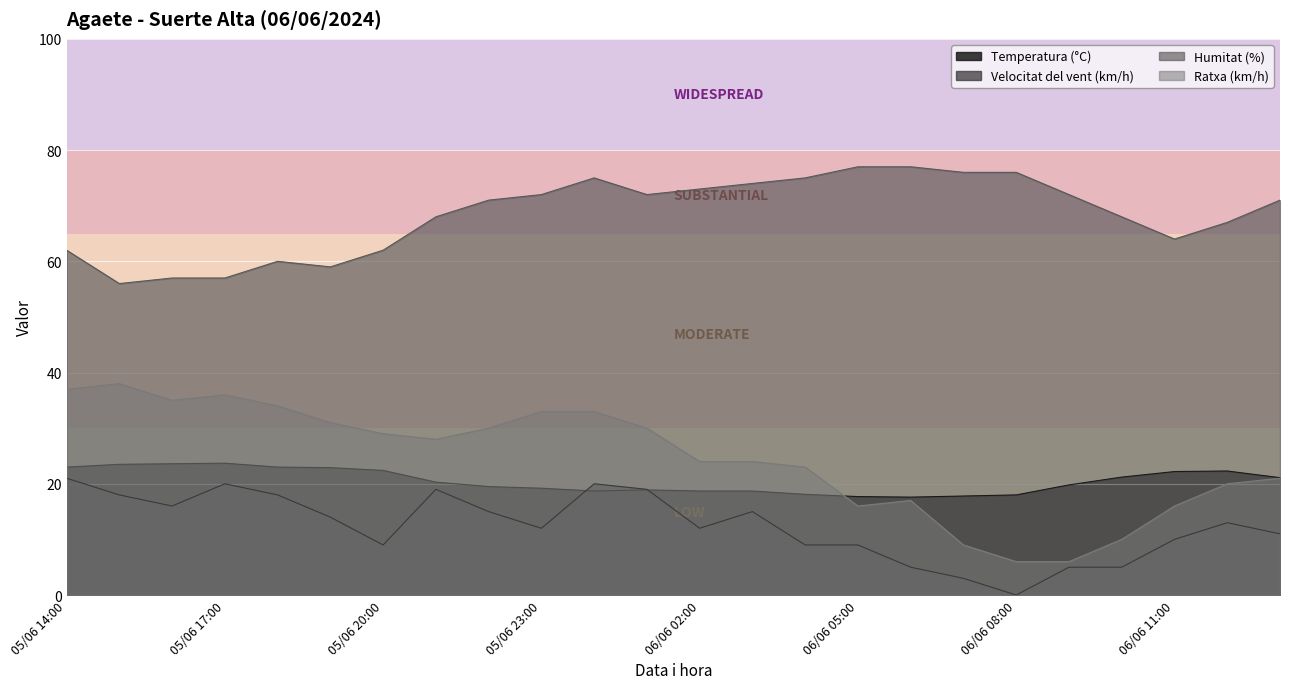

What is the value of the Humitat (%) point at the 20th from the left?

72.0